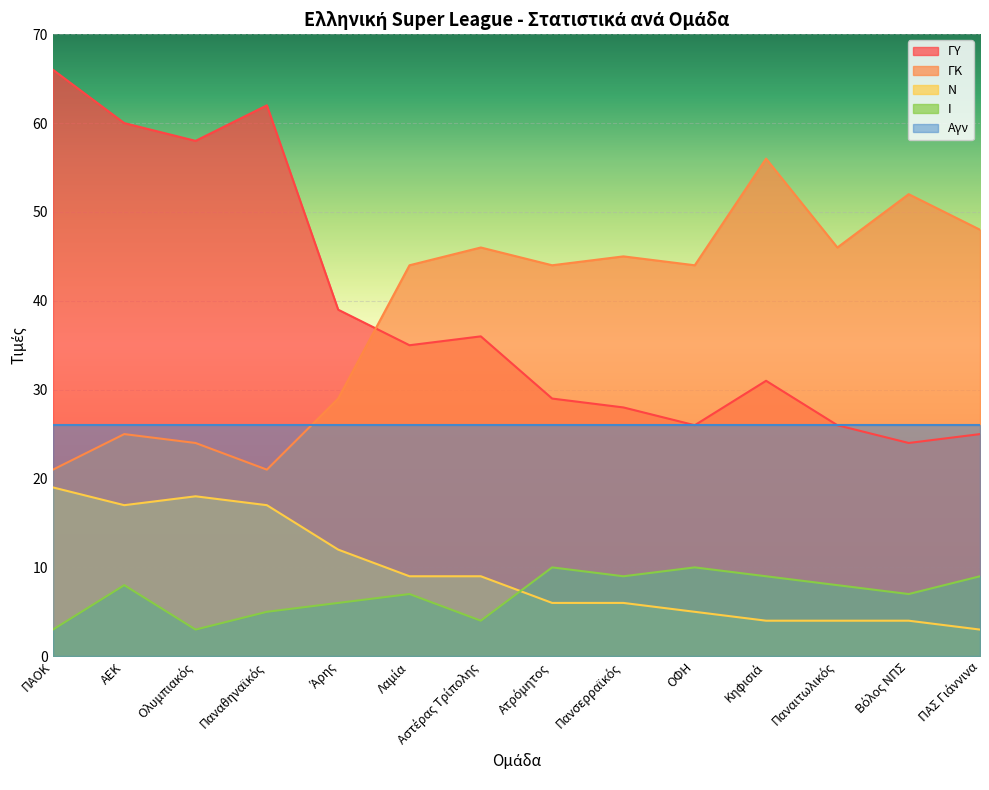

Rank the series at ΑΕΚ from lowest to highest value.

Ι, Ν, ΓΚ, Αγν, ΓΥ